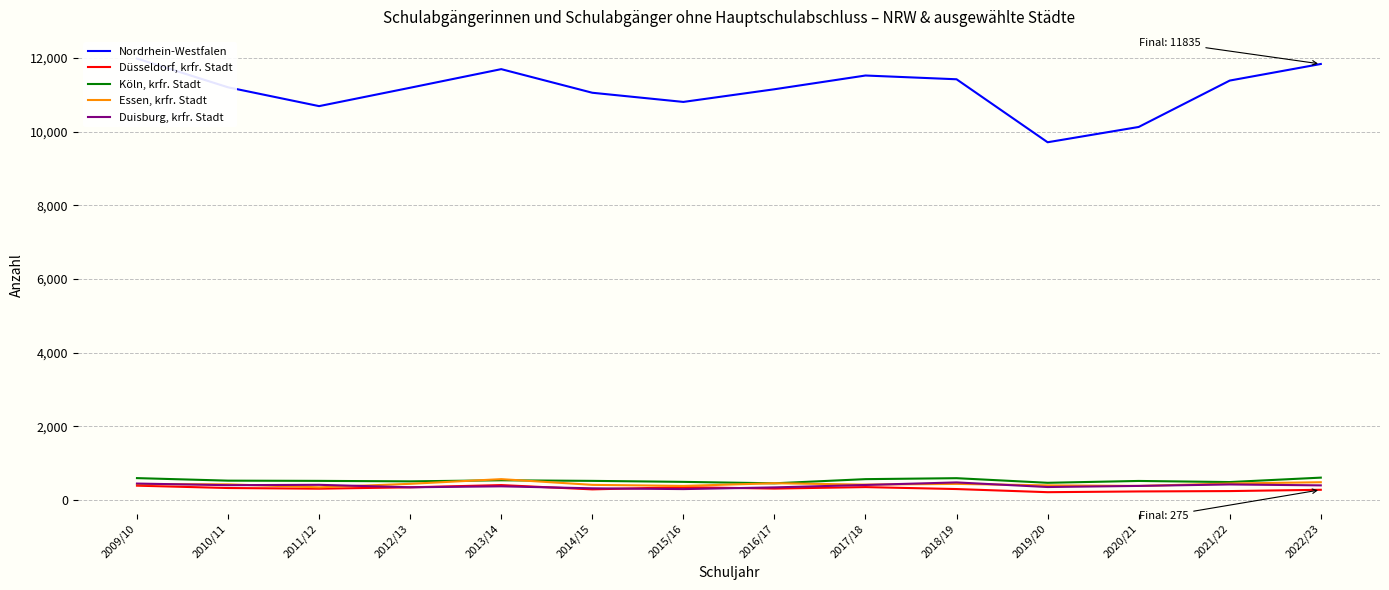

What is the total value across all series at 2021/22?

12975